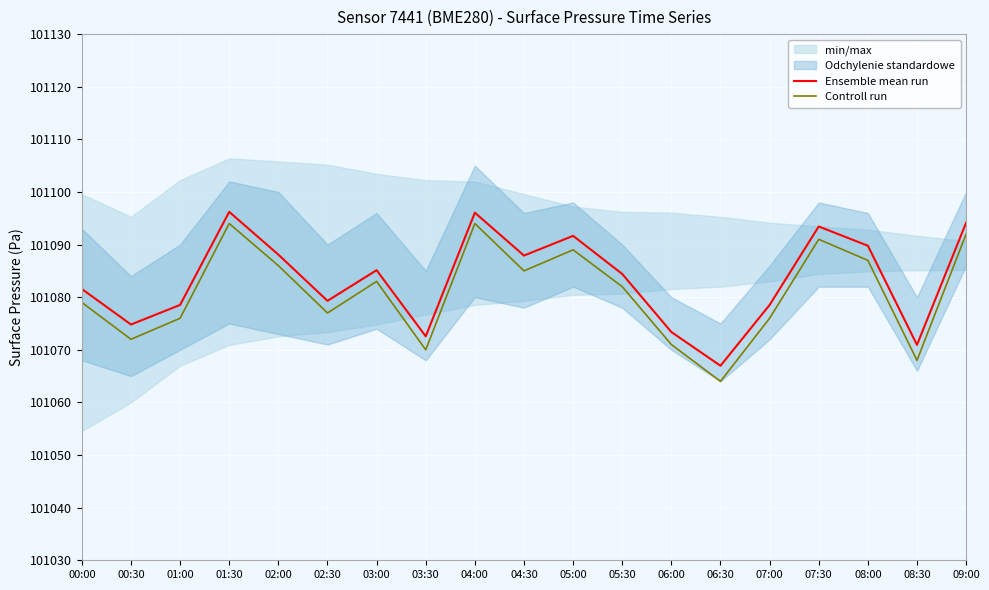

True or false: Controll run has more than 2 points higher than both neighbors.

True